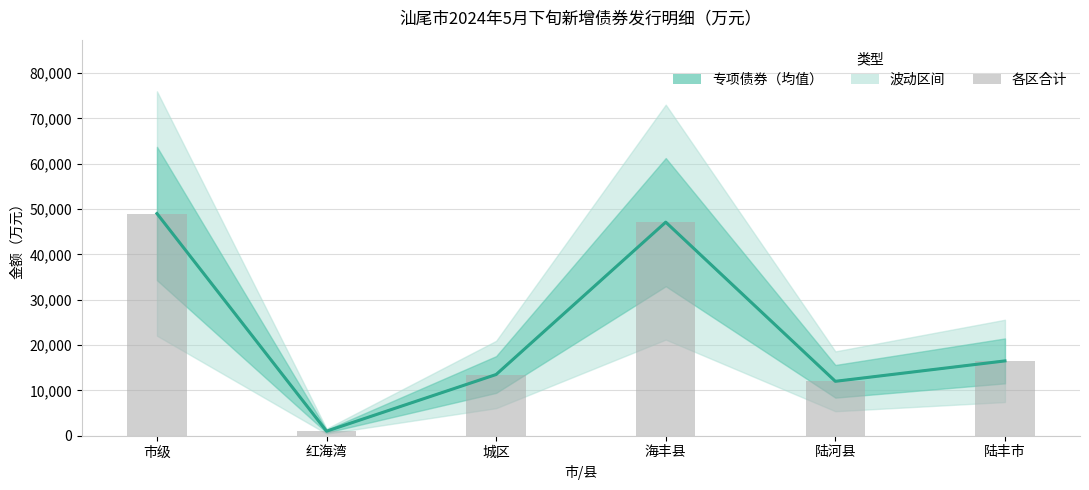

At which category is the sum across all series the highest?

市级